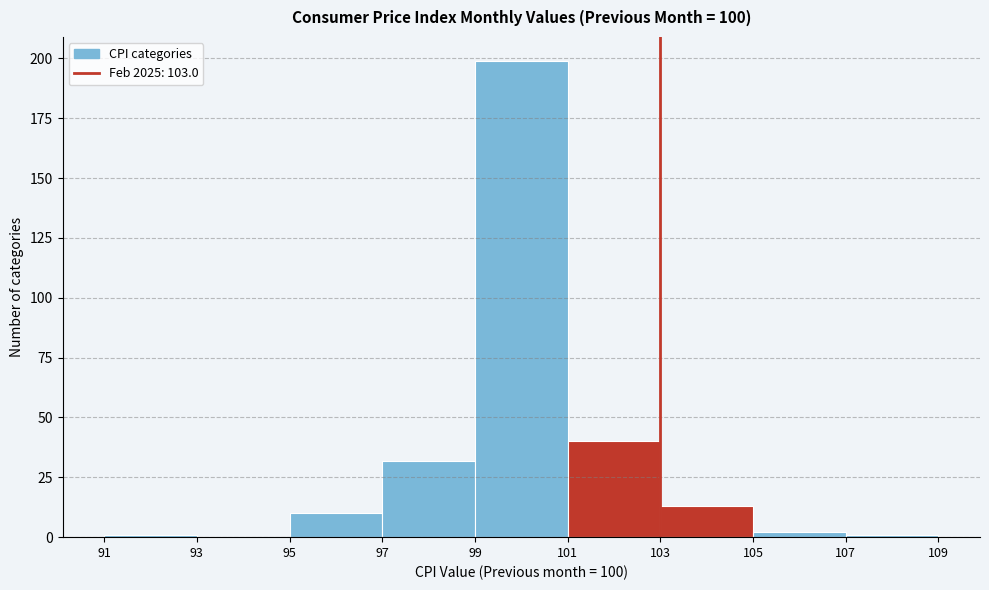

Reading left to right, list every bar in this chart as the range it spans on the x-axis followed by its height. The values are not printed on the chart, so give them approximately, as read against the axis.

91 to 93: under 5
93 to 95: 0
95 to 97: 10
97 to 99: 30
99 to 101: 200
101 to 103: 40
103 to 105: 15
105 to 107: under 5
107 to 109: under 5